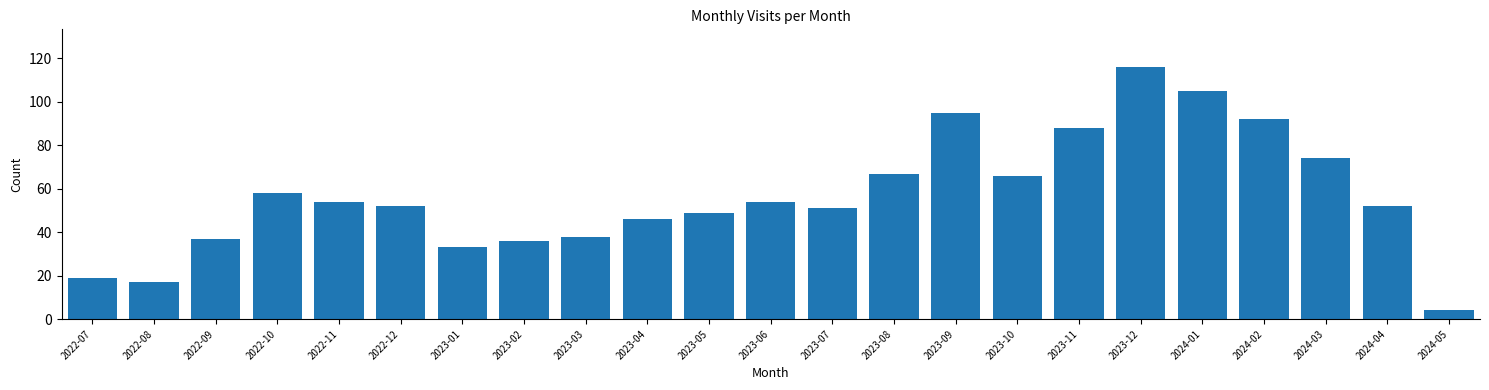

Reading left to right, transcribe all the data shown in this chart.

19	17	37	58	54	52	33	36	38	46	49	54	51	67	95	66	88	116	105	92	74	52	4